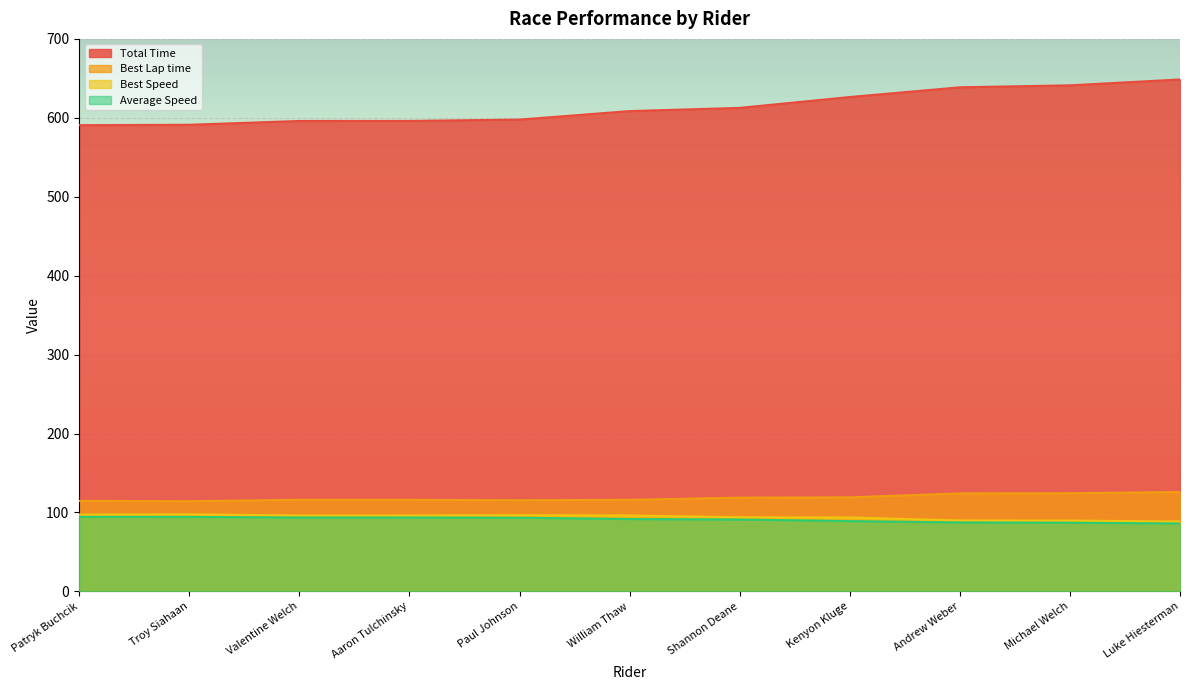

The value of Total Time at Troy Siahaan is 853.5. True or false?

False